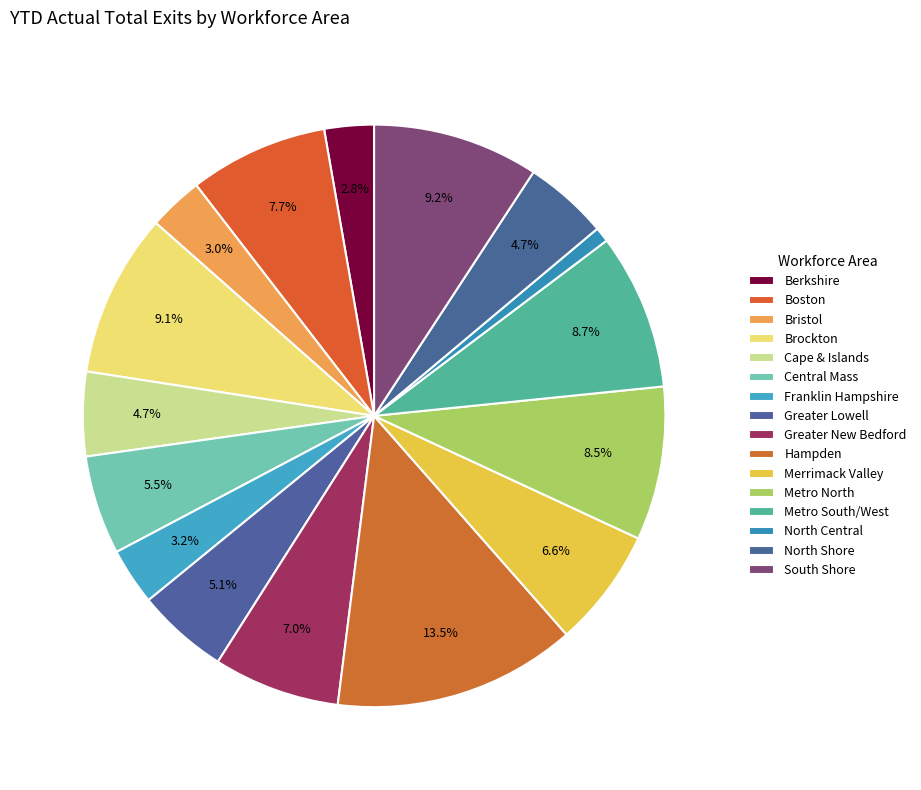

Count the number of slices in the pie.

16